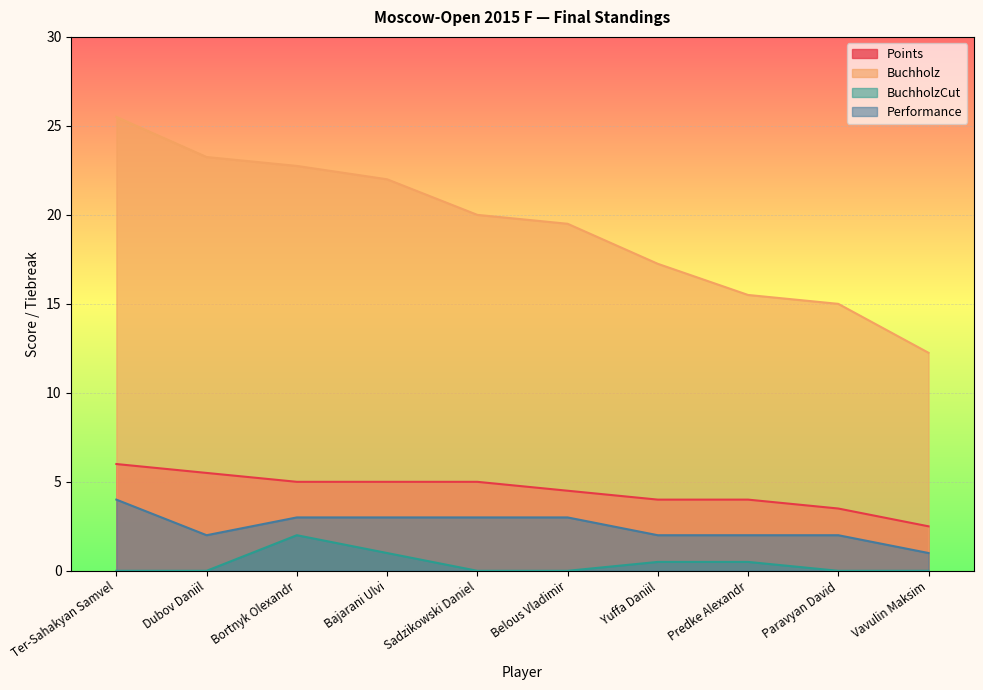

What is the difference between the Buchholz values at Paravyan David and Dubov Daniil?

8.2